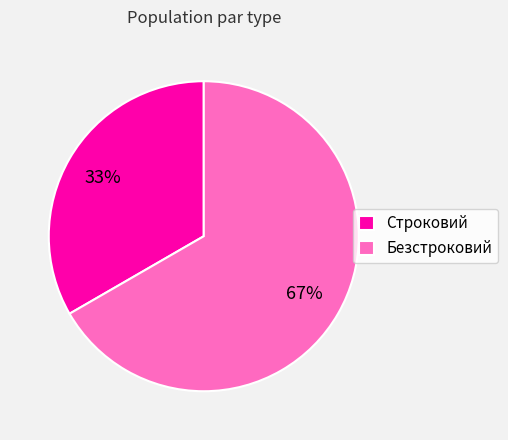

To the nearest percent, what is the average slice percentage?

50%